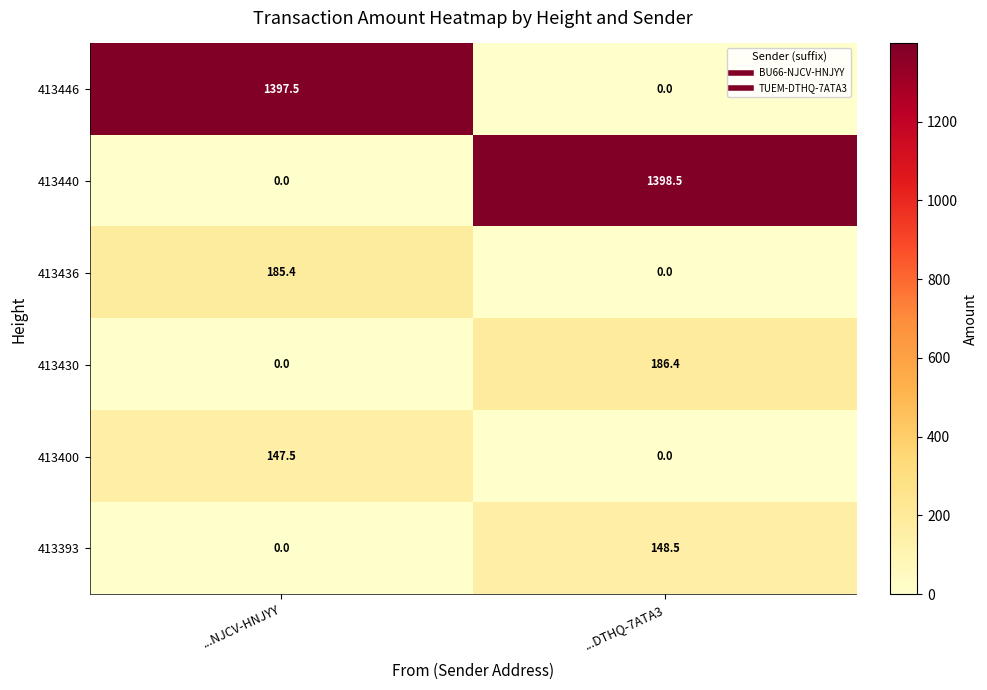

Rank the series by their maximum value, from lowest to highest.

413400, 413393, 413436, 413430, 413446, 413440